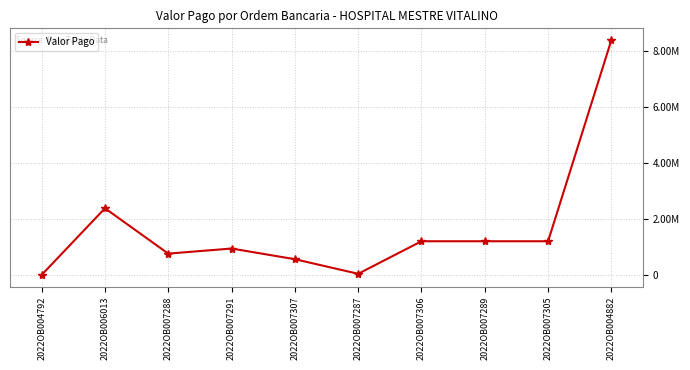

Where is the data nearest to the value 4187372?

2022OB006013